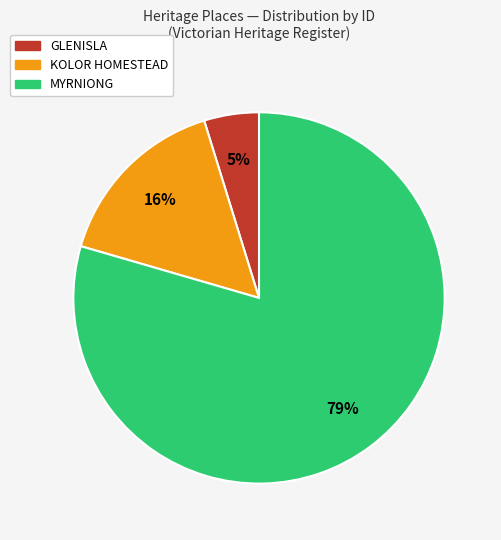

Between GLENISLA and KOLOR HOMESTEAD, which is larger?

KOLOR HOMESTEAD